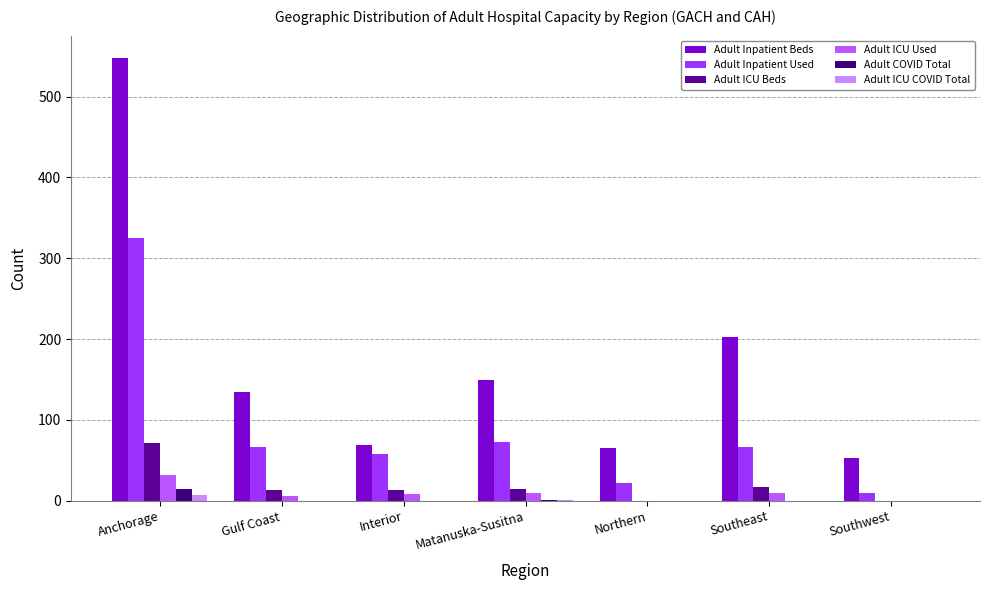

What is the total value across all series at Gulf Coast?

220